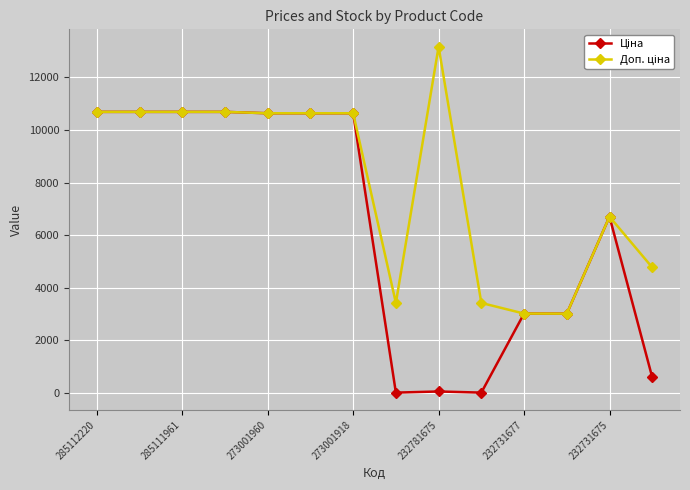

Which label corresponds to the largest value in the chart?

232781675